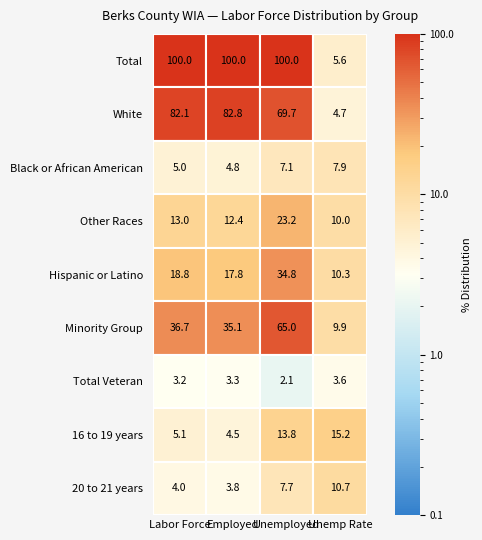

Reading left to right, extract all data points from this chart.

Total: Total=100.0	White=100.0	Black or African American=100.0	Other Races=5.6
White: Total=82.1	White=82.8	Black or African American=69.7	Other Races=4.7
Black or African American: Total=5.0	White=4.8	Black or African American=7.1	Other Races=7.9
Other Races: Total=13.0	White=12.4	Black or African American=23.2	Other Races=10.0
Hispanic or Latino: Total=18.8	White=17.8	Black or African American=34.8	Other Races=10.3
Minority Group: Total=36.7	White=35.1	Black or African American=65.0	Other Races=9.9
Total Veteran: Total=3.2	White=3.3	Black or African American=2.1	Other Races=3.6
16 to 19 years: Total=5.1	White=4.5	Black or African American=13.8	Other Races=15.2
20 to 21 years: Total=4.0	White=3.8	Black or African American=7.7	Other Races=10.7